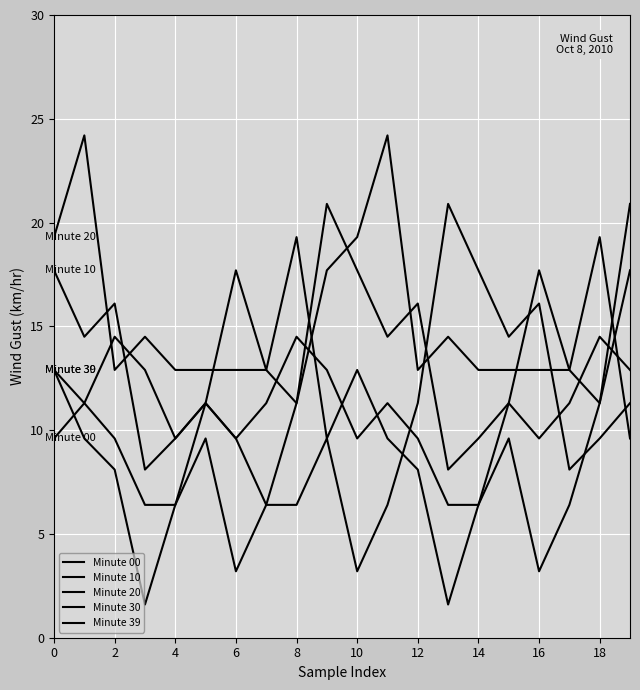

How many times do Minute 30 and Minute 39 cross each other?

2